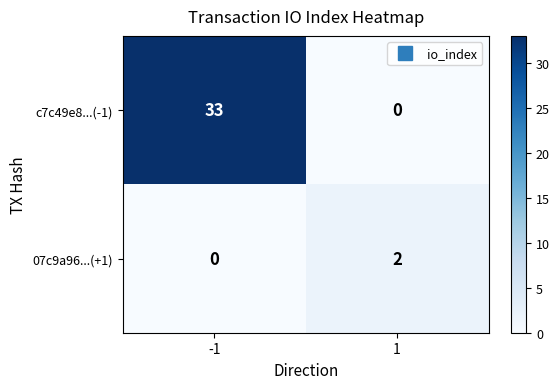

Read the c7c49e8...(-1) value at -1.

33